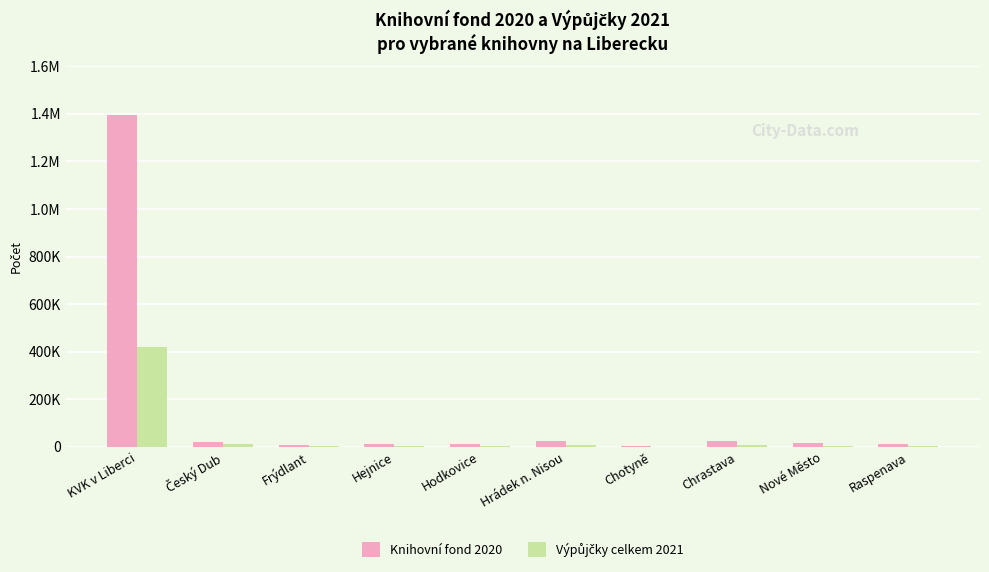

What is the spread (max minus min) of values at Chotyně?

3897